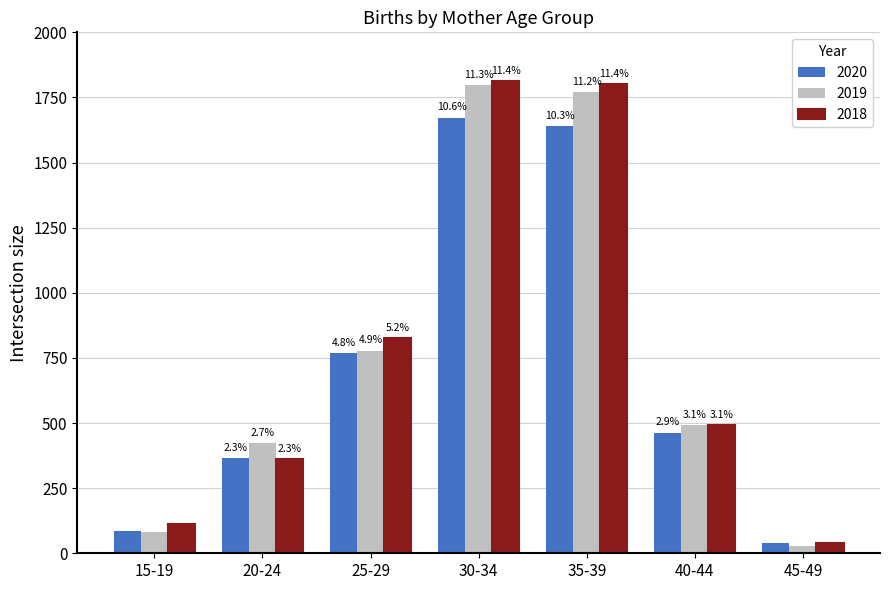

Does the chart contain stacked bars?

No